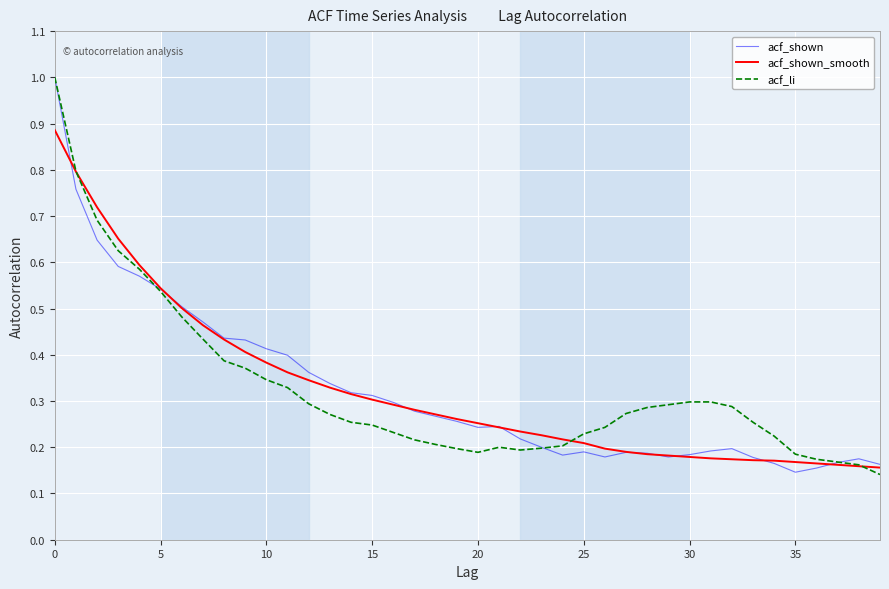

Reading right to left, extract all data points from this chart.

acf_shown: 0.2	0.2	0.2	0.2	0.1	0.2	0.2	0.2	0.2	0.2	0.2	0.2	0.2	0.2	0.2	0.2	0.2	0.2	0.2	0.2	0.3	0.3	0.3	0.3	0.3	0.3	0.3	0.4	0.4	0.4	0.4	0.4	0.5	0.5	0.5	0.6	0.6	0.6	0.8	1.0
acf_shown_smooth: 0.2	0.2	0.2	0.2	0.2	0.2	0.2	0.2	0.2	0.2	0.2	0.2	0.2	0.2	0.2	0.2	0.2	0.2	0.2	0.3	0.3	0.3	0.3	0.3	0.3	0.3	0.3	0.3	0.4	0.4	0.4	0.4	0.5	0.5	0.5	0.6	0.7	0.7	0.8	0.9
acf_li: 0.1	0.2	0.2	0.2	0.2	0.2	0.3	0.3	0.3	0.3	0.3	0.3	0.3	0.2	0.2	0.2	0.2	0.2	0.2	0.2	0.2	0.2	0.2	0.2	0.2	0.3	0.3	0.3	0.3	0.3	0.4	0.4	0.4	0.5	0.5	0.6	0.6	0.7	0.8	1.0